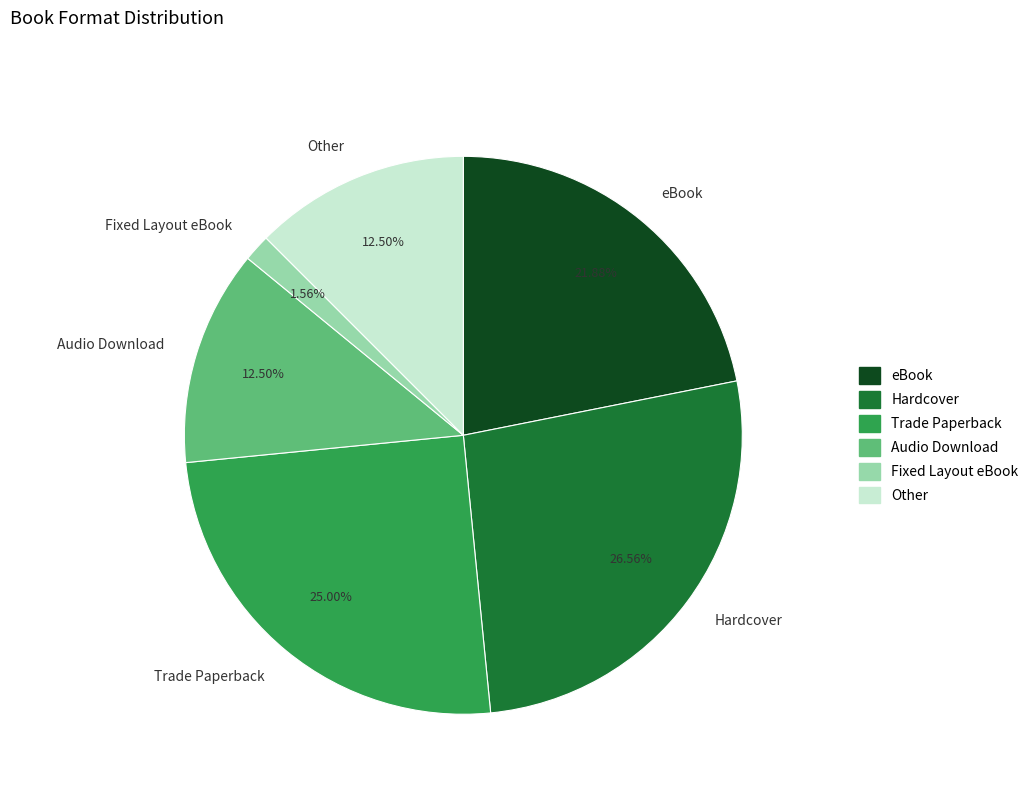

What is the ratio of the value at Trade Paperback to the value at Hardcover?

0.9